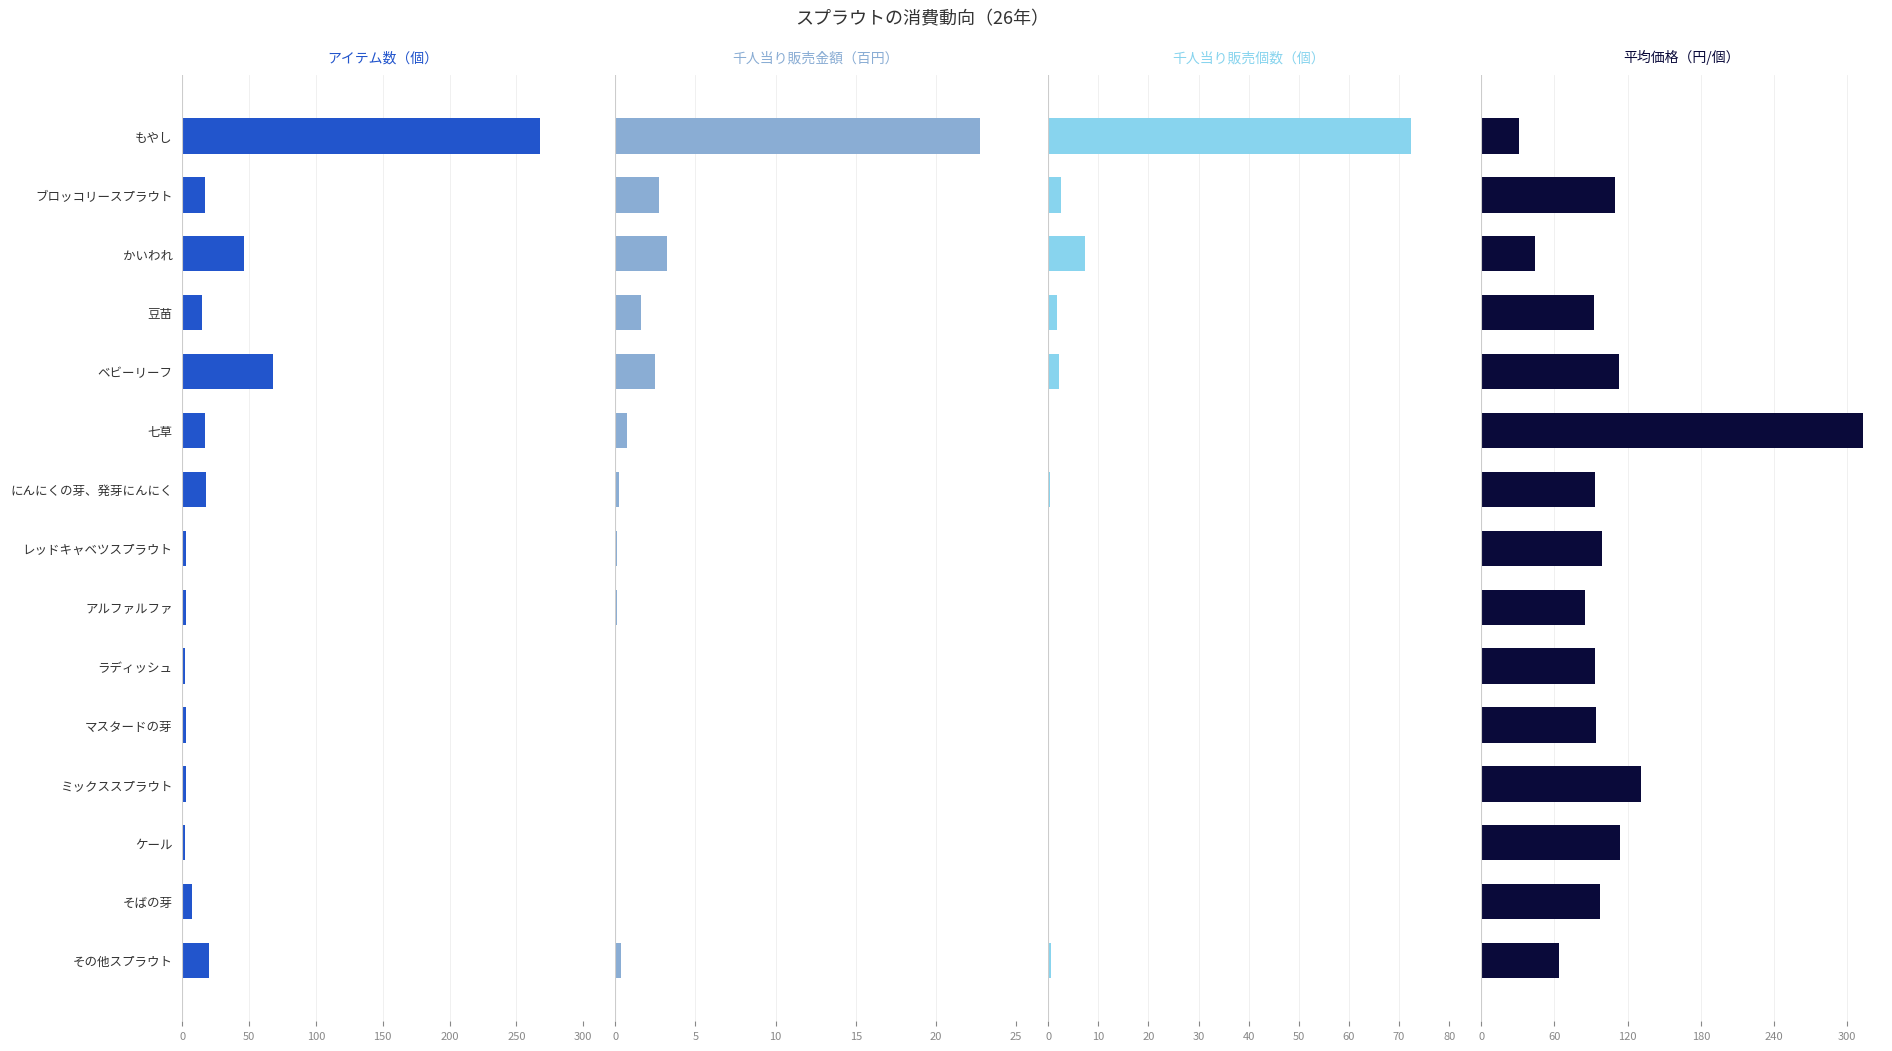

Rank the series by their maximum value, from lowest to highest.

千人当り販売金額（百円）, 千人当り販売個数（個）, アイテム数（個）, 平均価格（円/個）